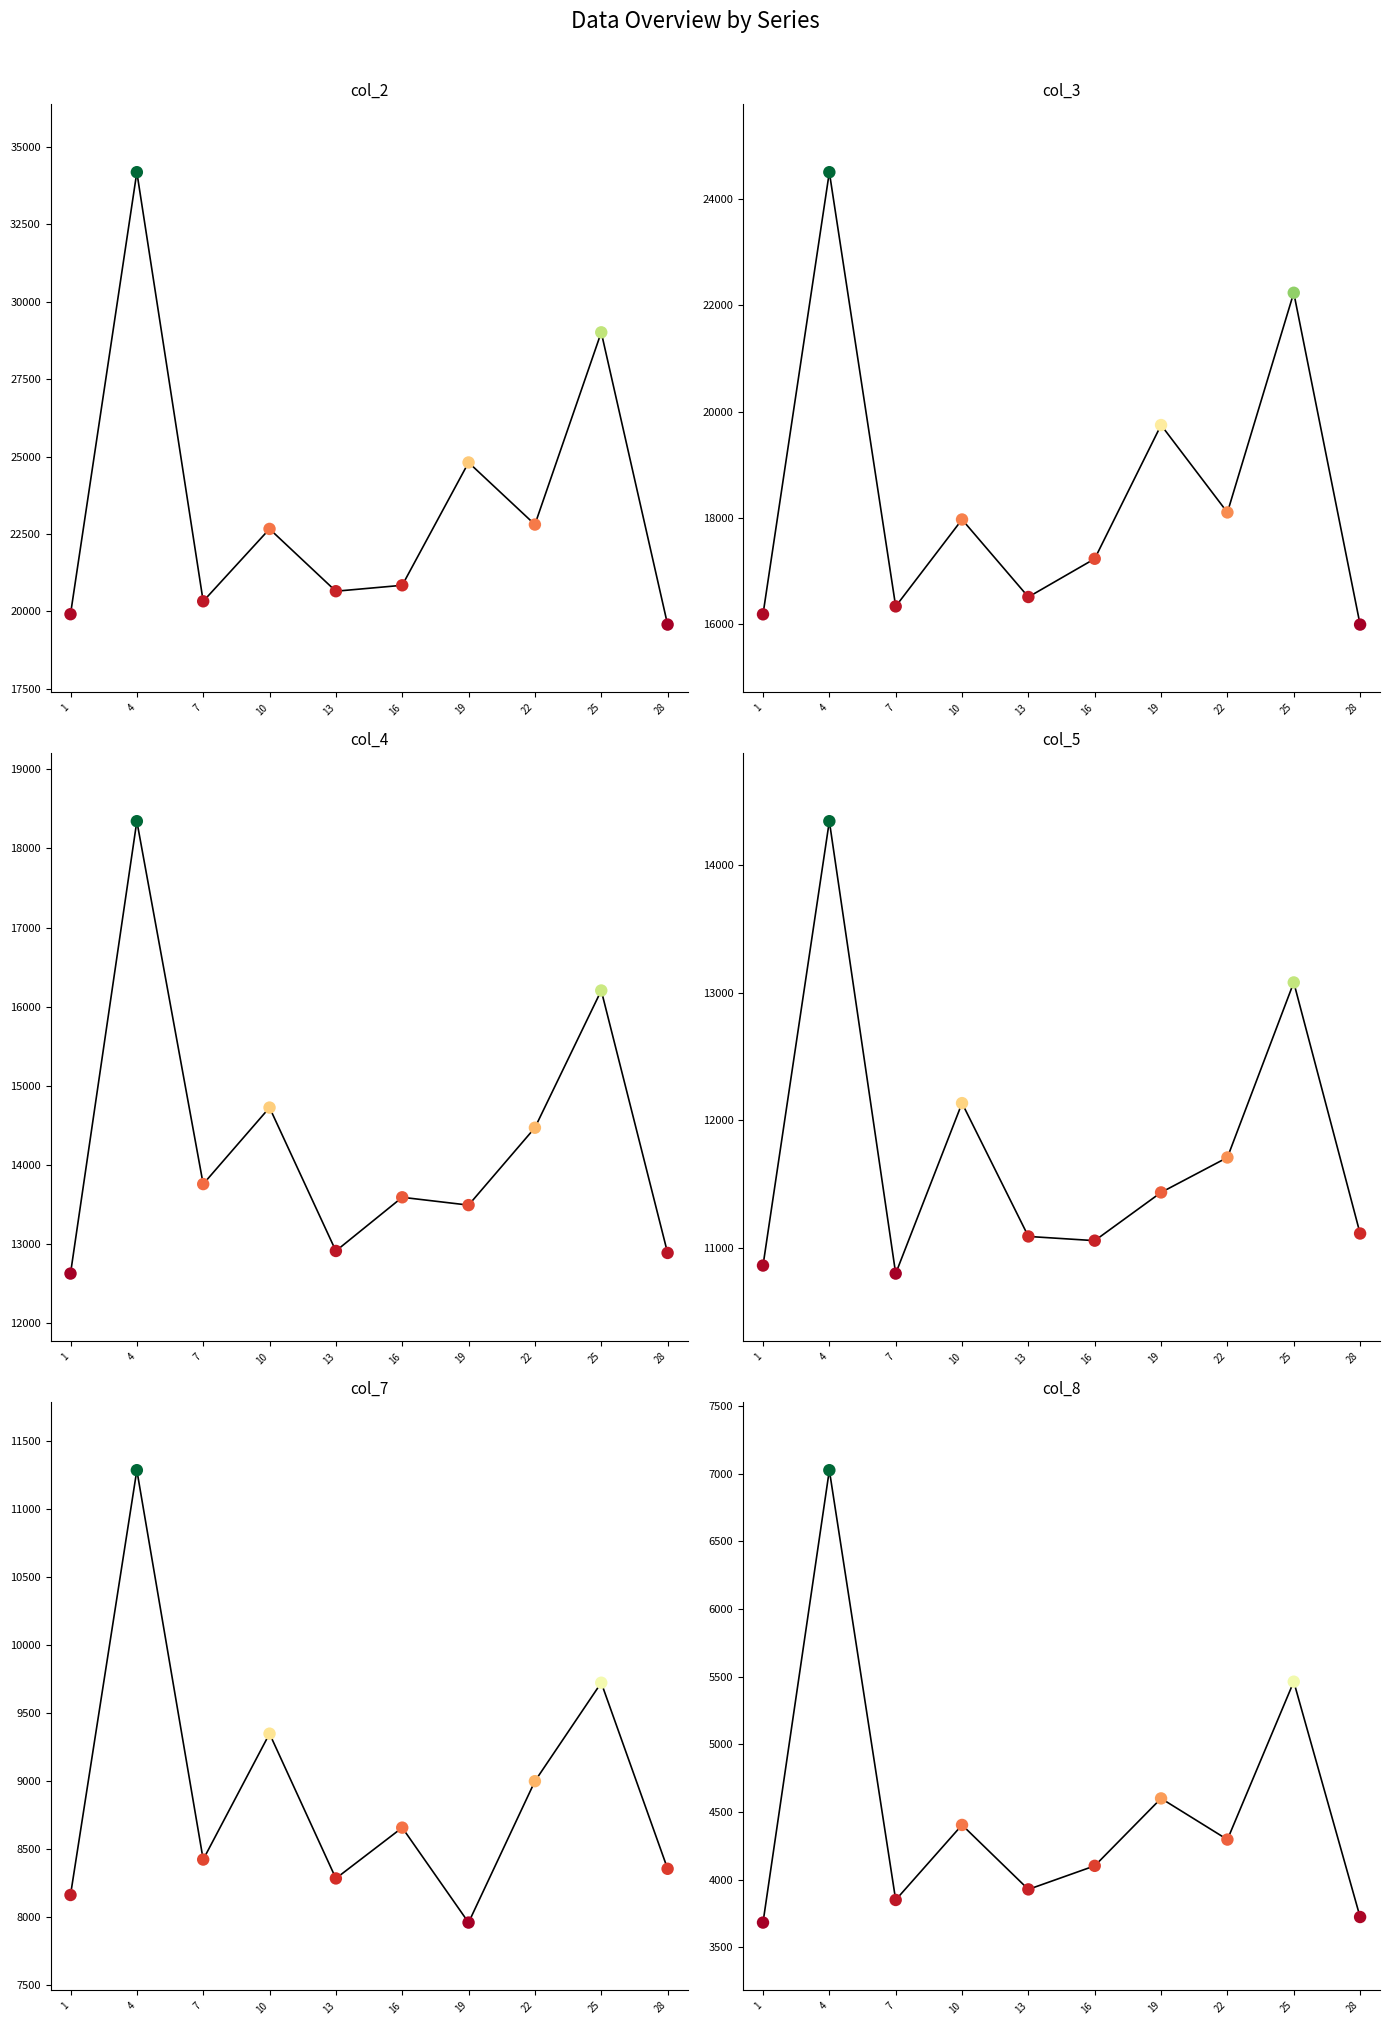

Which series contains the lowest Y value?

col_8